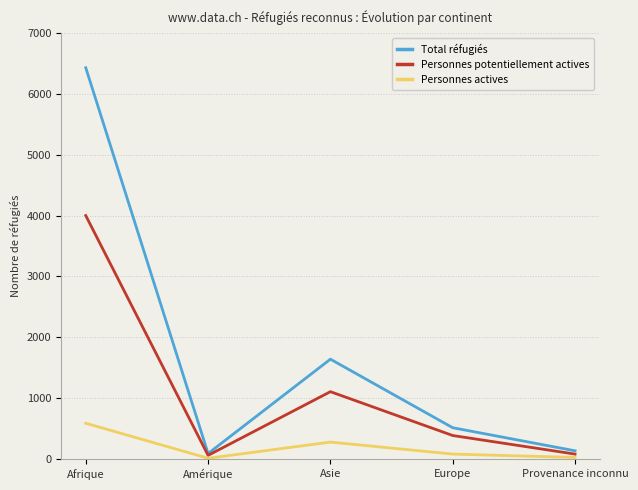

At Afrique, list the series in order from smallest to largest.

Personnes actives, Personnes potentiellement actives, Total réfugiés